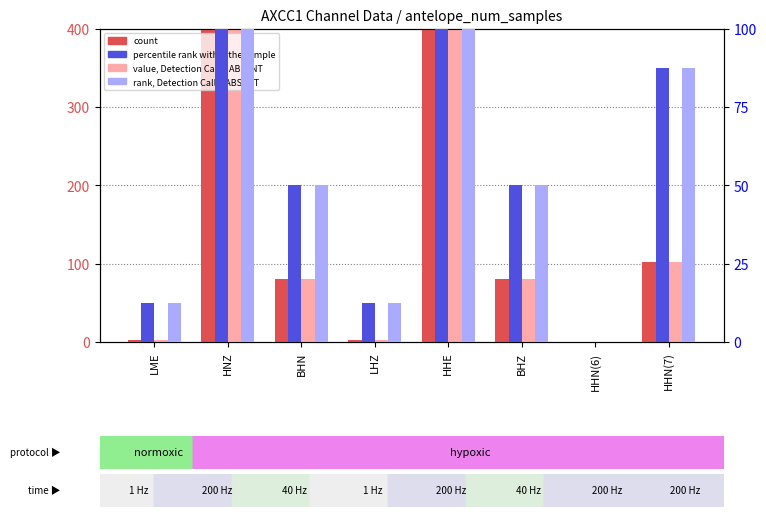

Reading right to left, list all the values displayed in this chart.

count: HHN(7)=102.5	HHN(6)=0.0	BHZ=80.0	HHE=400.0	LHZ=2.0	BHN=80.0	HNZ=400.0	LME=2.0
value, Detection Call = ABSENT: HHN(7)=102.5	HHN(6)=0.0	BHZ=80.0	HHE=400.0	LHZ=2.0	BHN=80.0	HNZ=400.0	LME=2.0
percentile rank within the sample: HHN(7)=87.5	HHN(6)=0.0	BHZ=50.0	HHE=100.0	LHZ=12.5	BHN=50.0	HNZ=100.0	LME=12.5
rank, Detection Call = ABSENT: HHN(7)=87.5	HHN(6)=0.0	BHZ=50.0	HHE=100.0	LHZ=12.5	BHN=50.0	HNZ=100.0	LME=12.5